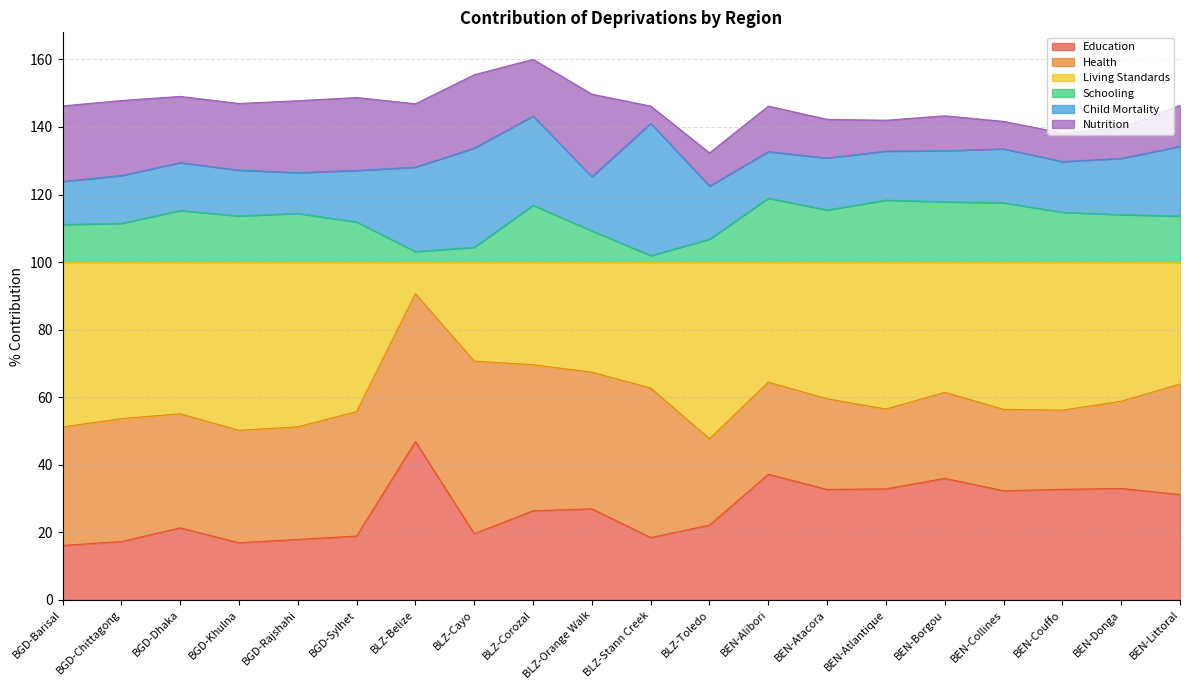

What are all the series names shown in the legend?

Education, Health, Living Standards, Schooling, Child Mortality, Nutrition